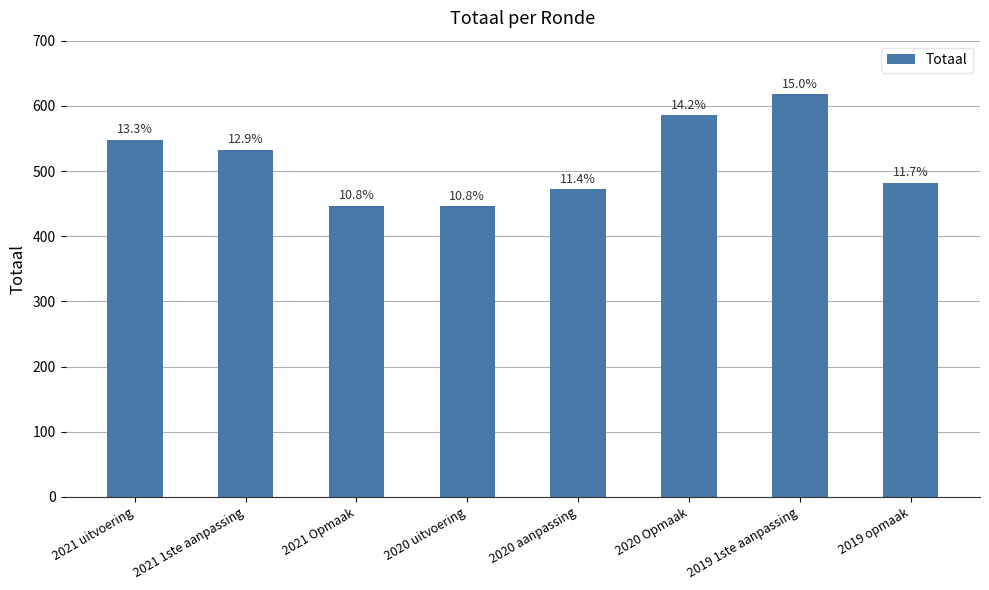

Reading left to right, what are all the values shown in this chart?

2021 uitvoering=548	2021 1ste aanpassing=533	2021 Opmaak=447	2020 uitvoering=446	2020 aanpassing=472	2020 Opmaak=586	2019 1ste aanpassing=618	2019 opmaak=482